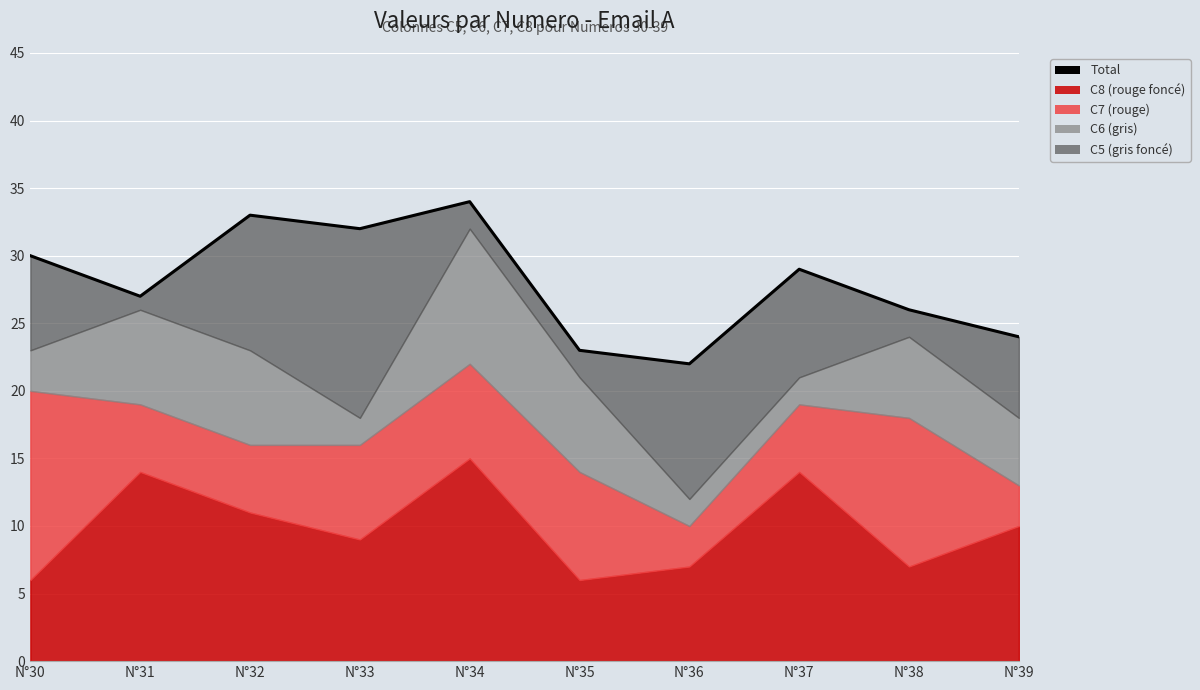

What is the difference between the values at N°33 and N°37?

3